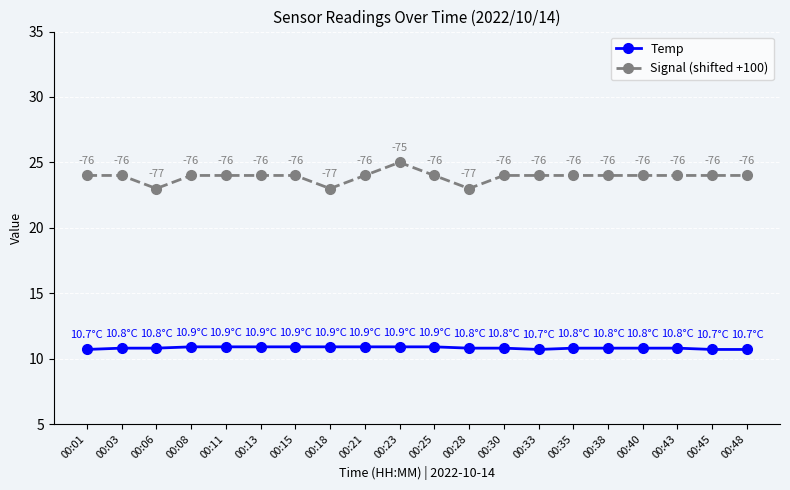

Read the Temp value at 00:15.

10.9